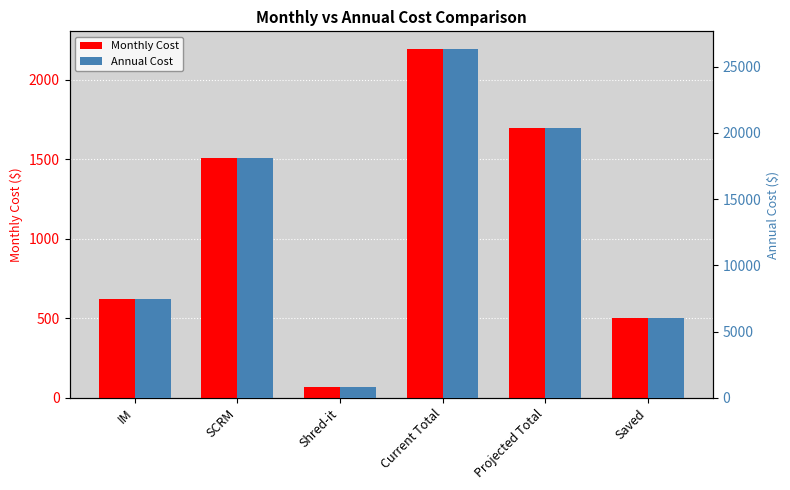

What position from the right is Current Total?

3